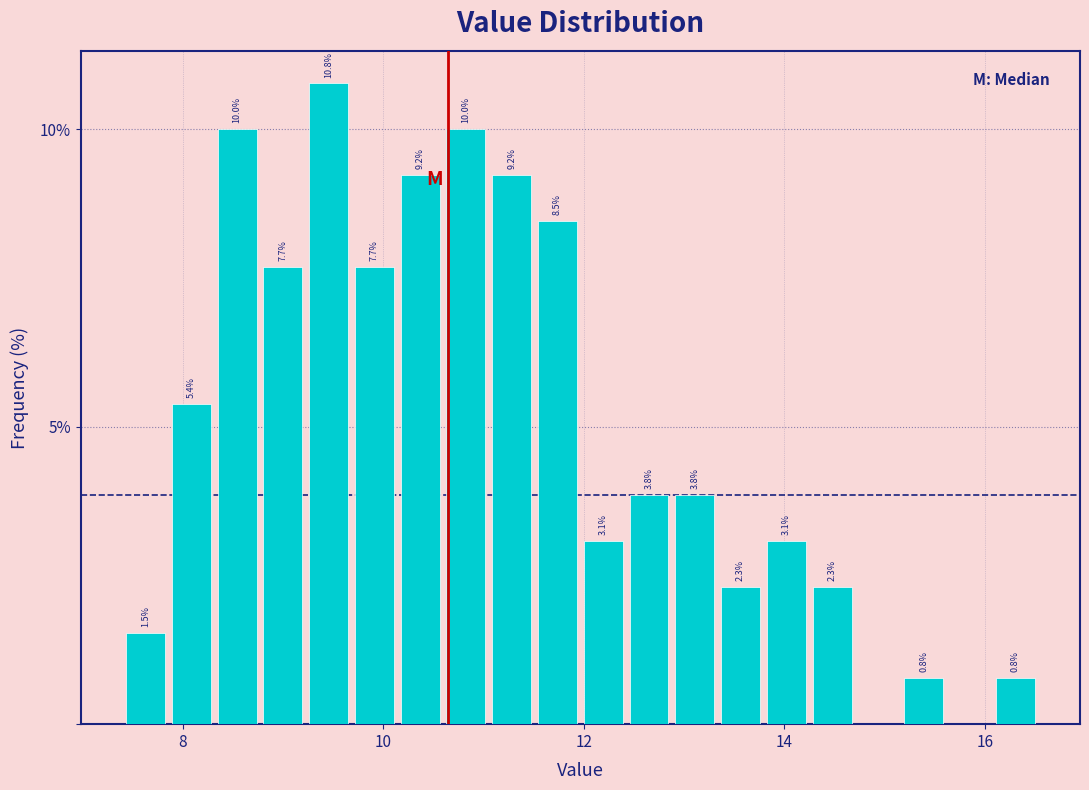

Read against the x-axis, roughly where is the centre of the tallest bar?

9.4